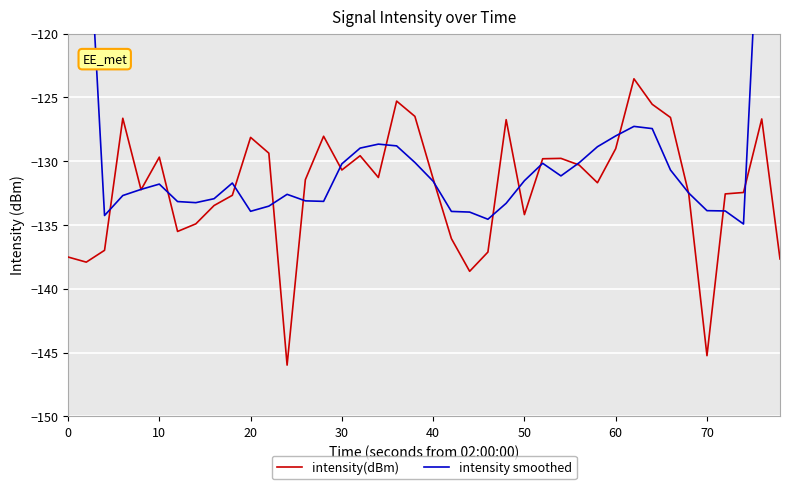

What is the highest value of the intensity(dBm) series?

-123.5